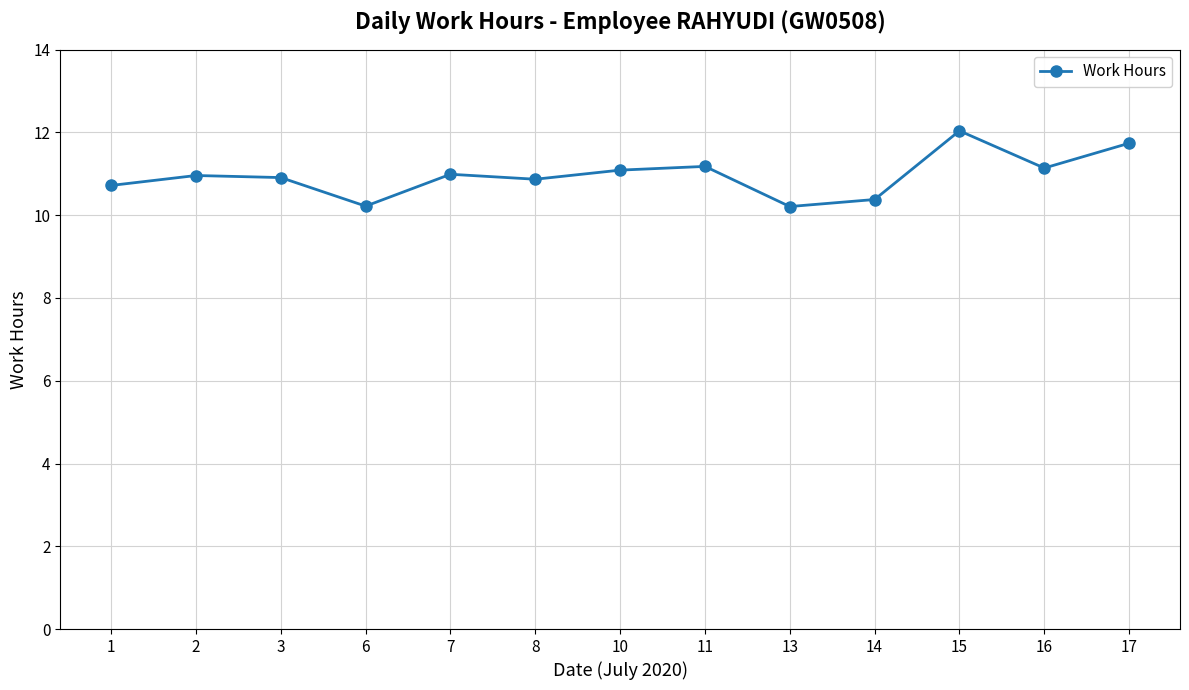

Where is the first local minimum?

6